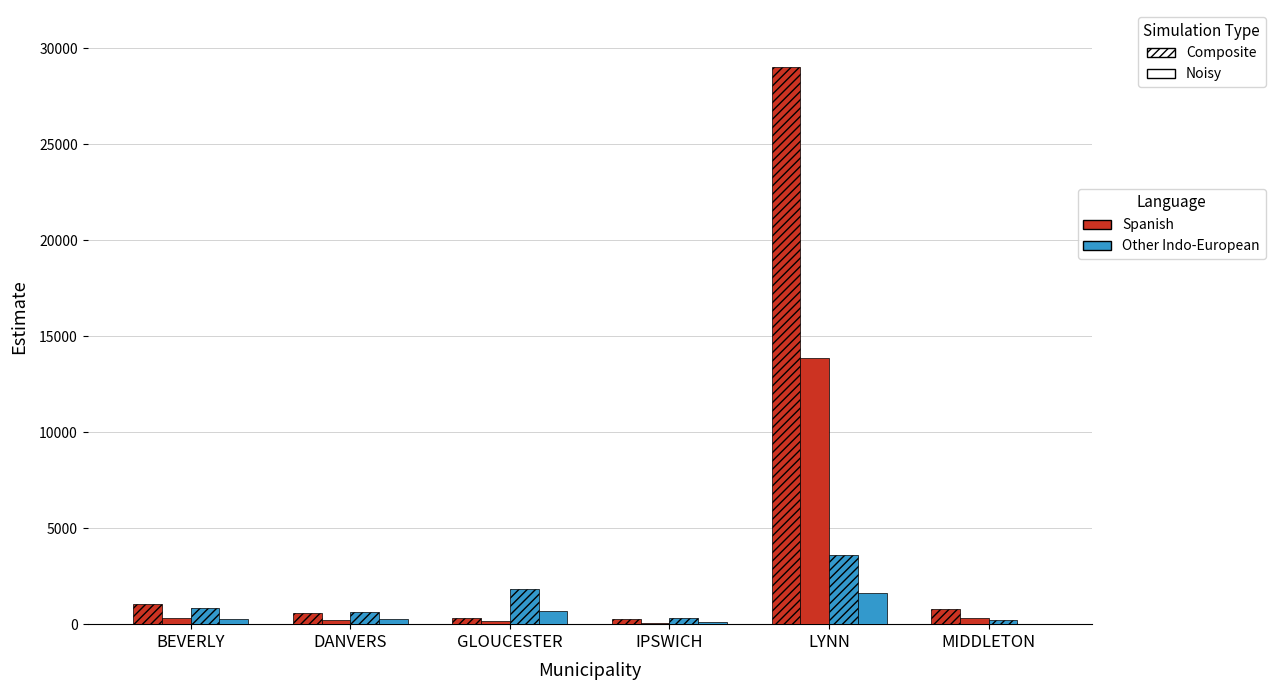

Does the chart contain stacked bars?

No